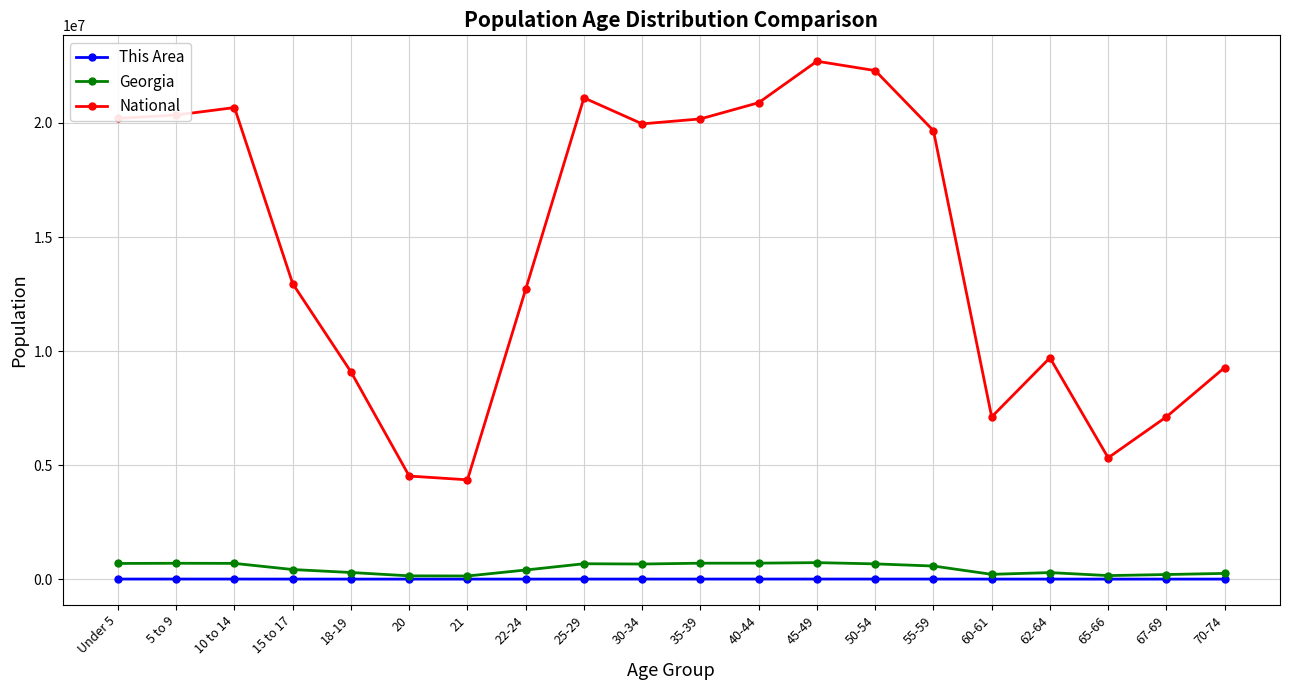

What are all the series names shown in the legend?

This Area, Georgia, National